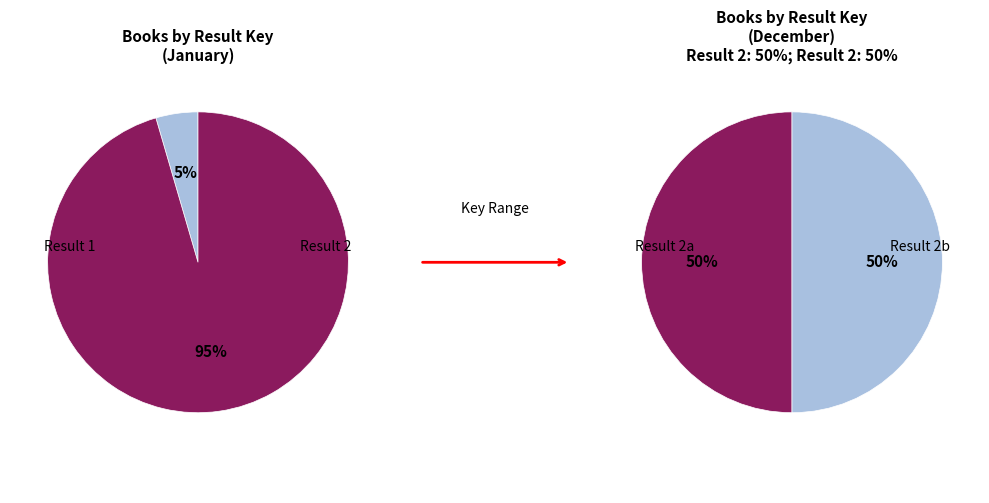

Rank the categories by value from highest to lowest.

2, 1